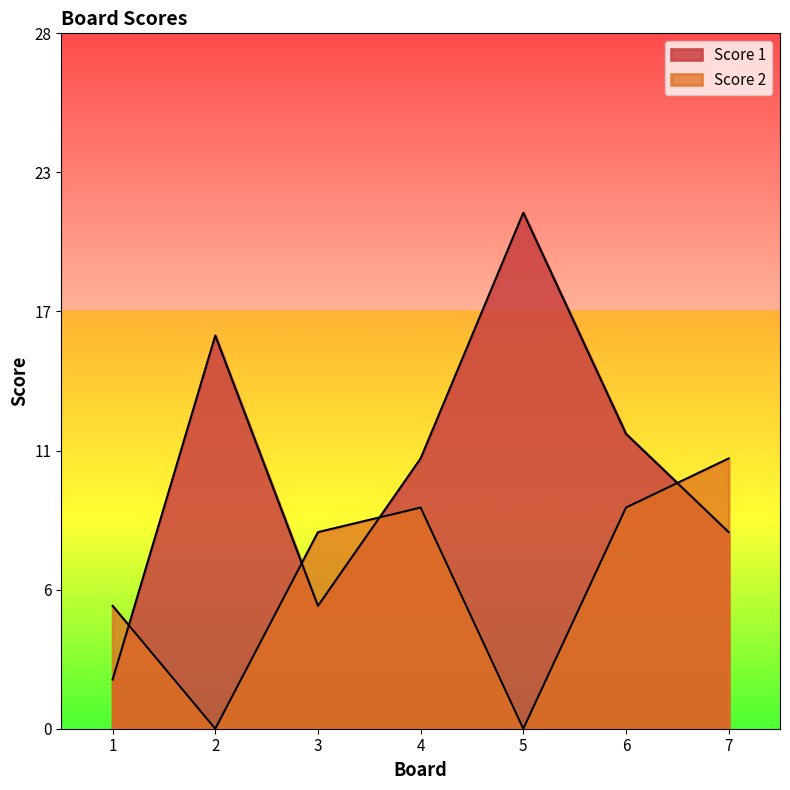

True or false: Score 2 has a value of 4 at 6.

False